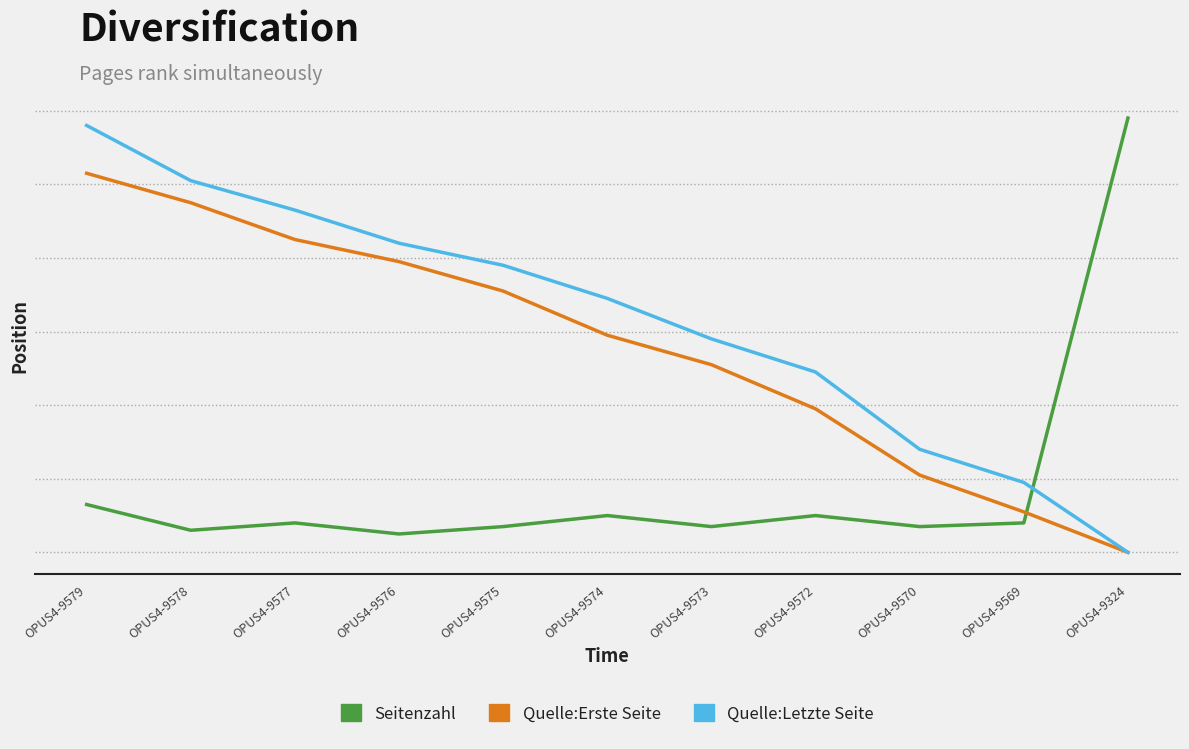

What is the spread (max minus min) of values at OPUS4-9572?

39